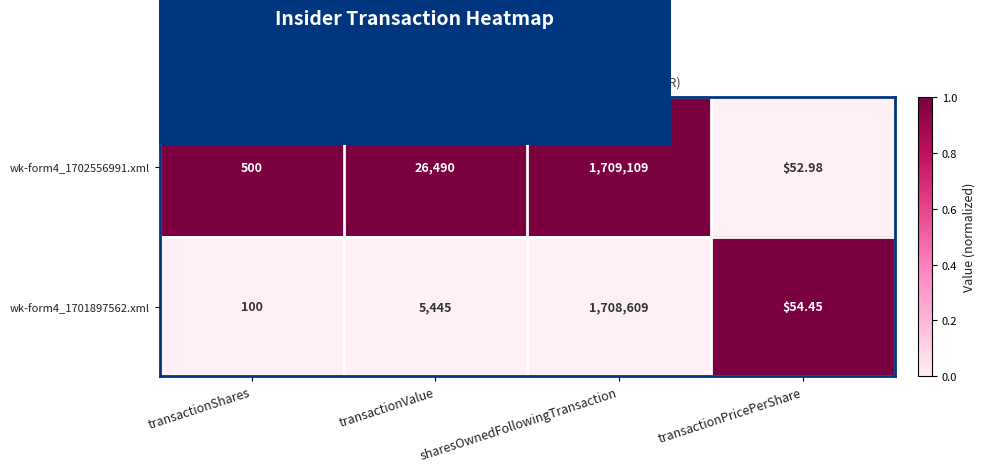

At which label is wk-form4_1701897562.xml closest to 854331?

transactionValue